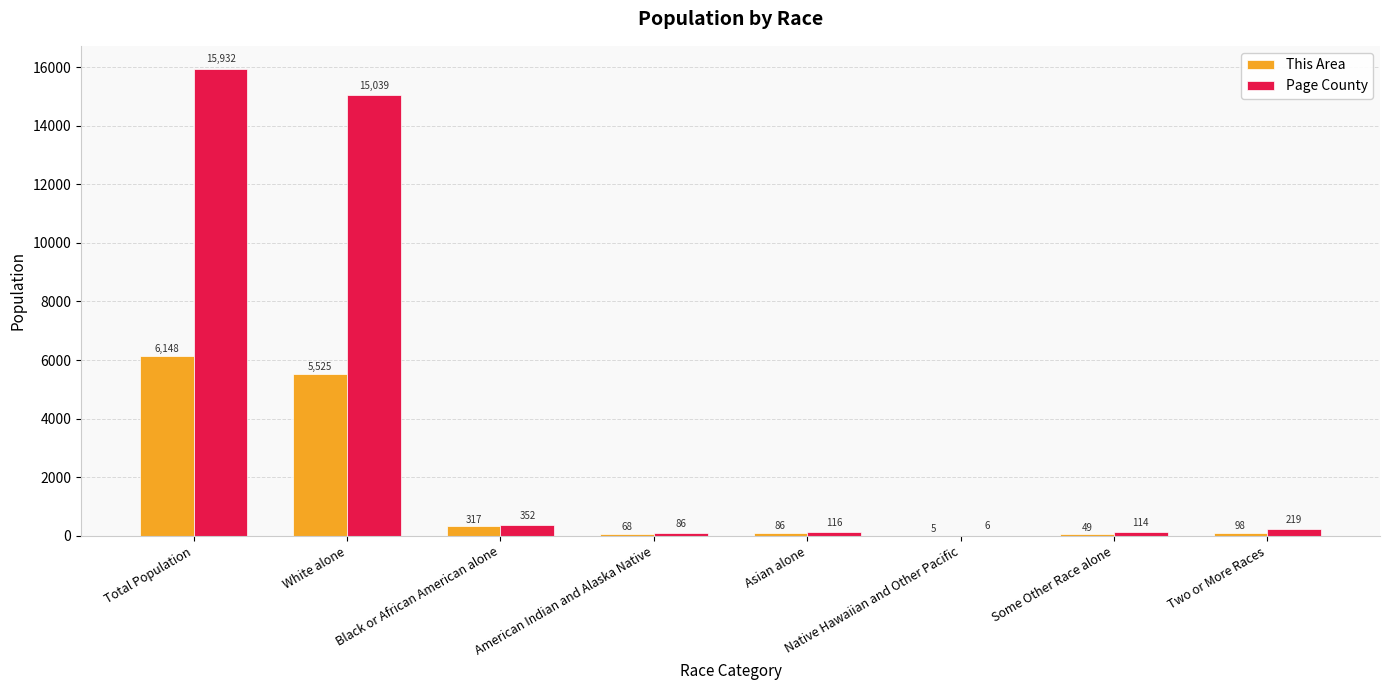

At which label does This Area first exceed 98?

Total Population